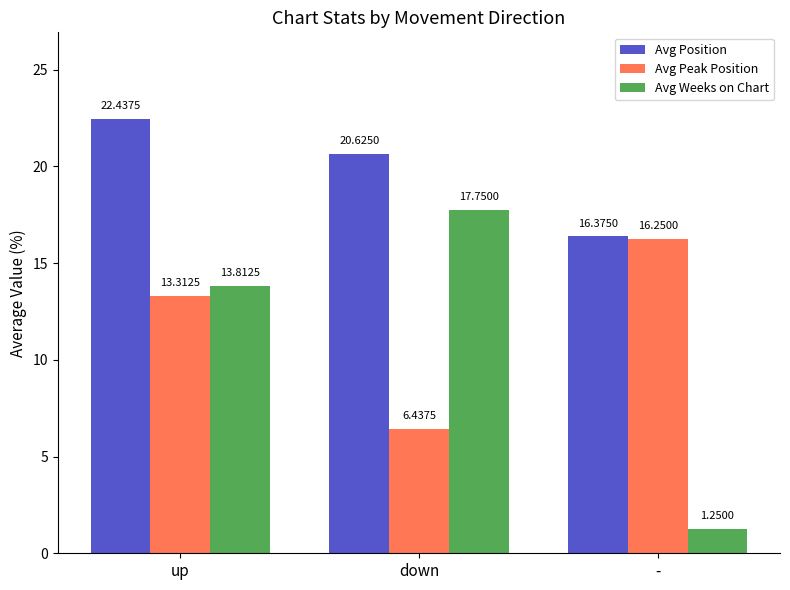

Between up and down, which series saw the biggest shift?

Avg Peak Position